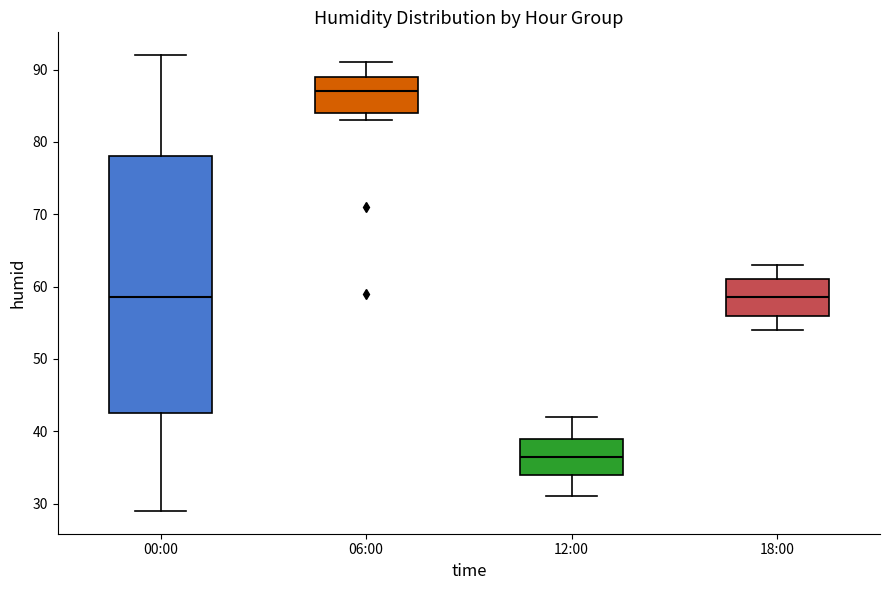

Which box's median line is the lowest?

12:00